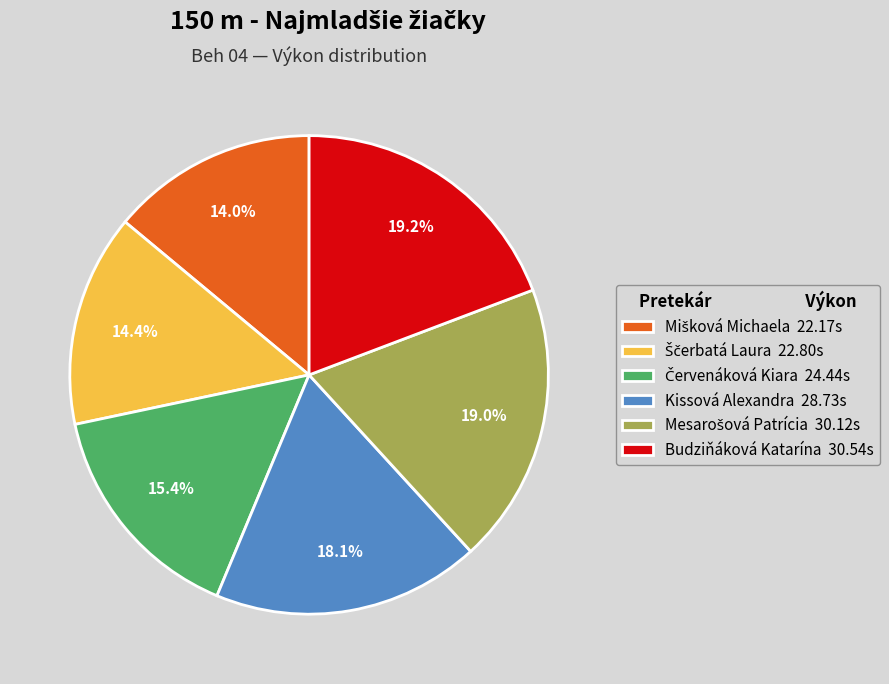

To the nearest percent, what is the difference between the largest and smallest slice percentages?

5%